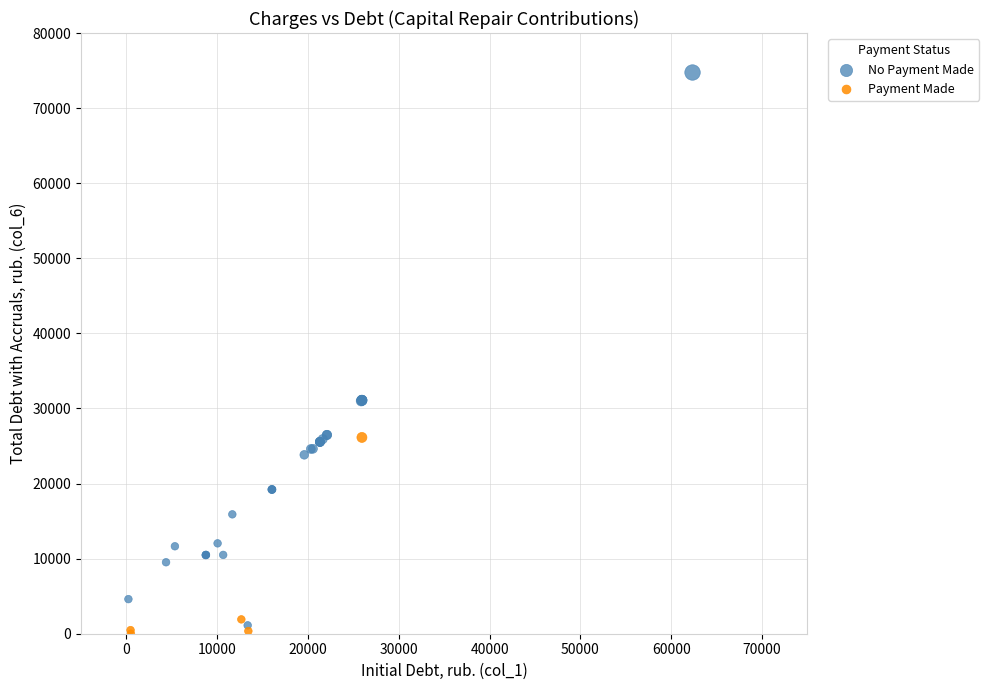

Which series contains the highest Y value?

No Payment Made